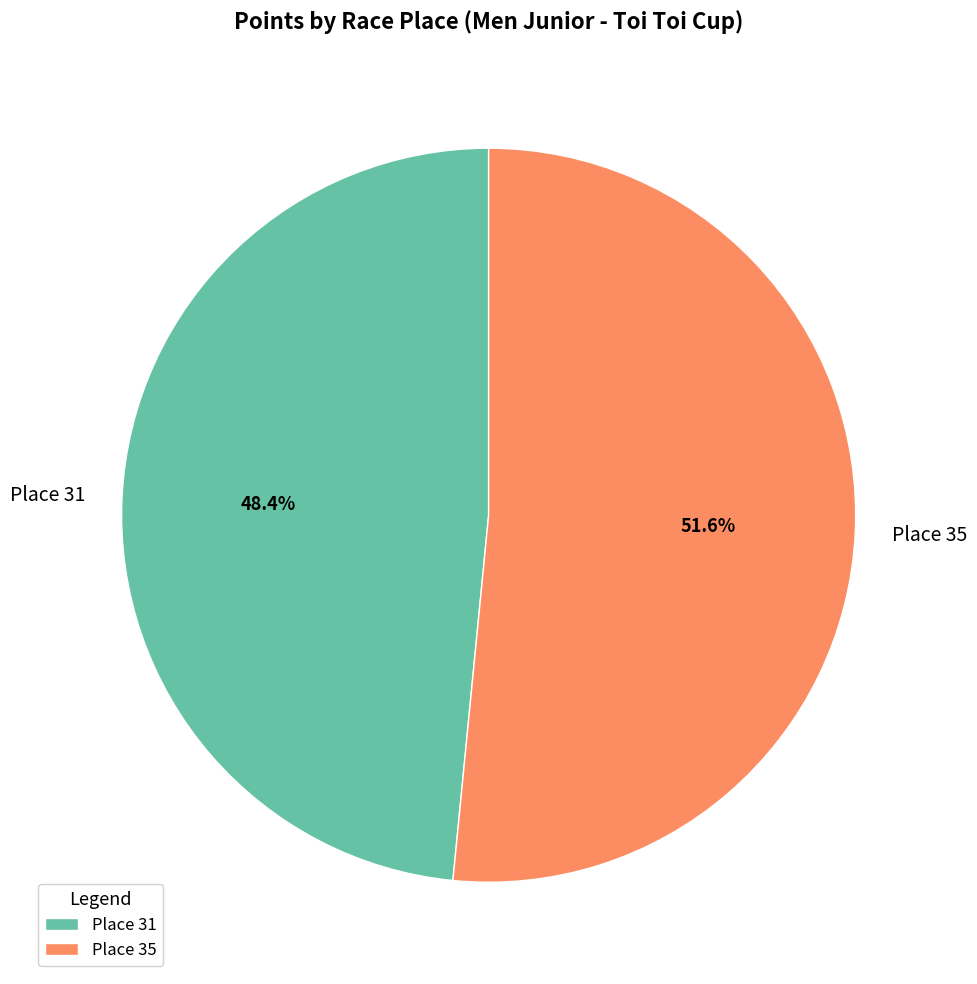

True or false: Place 35 accounts for 41% of the total.

False